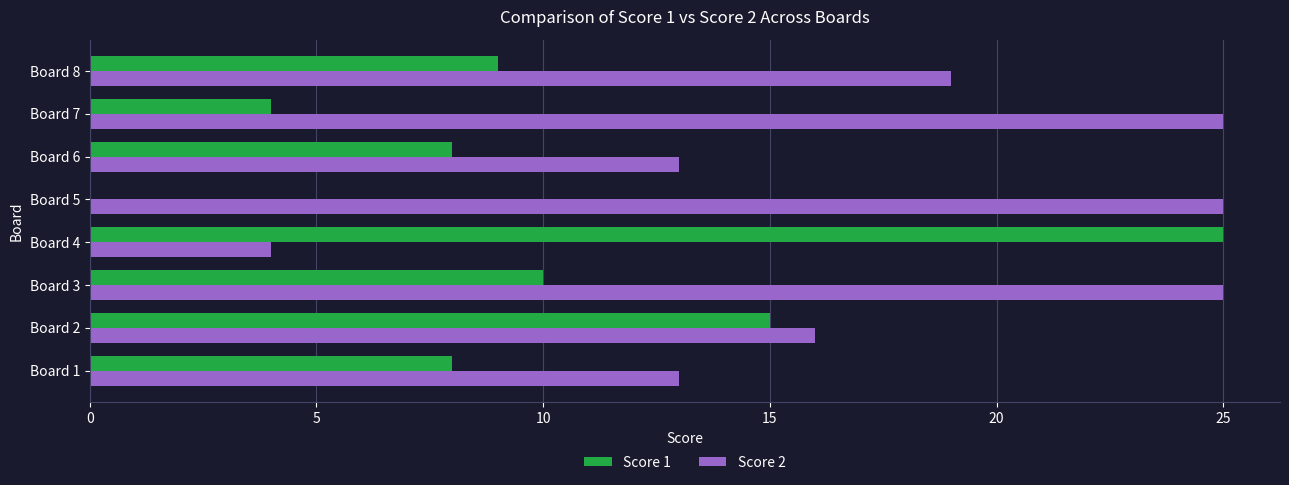

What is the greatest value displayed?

25